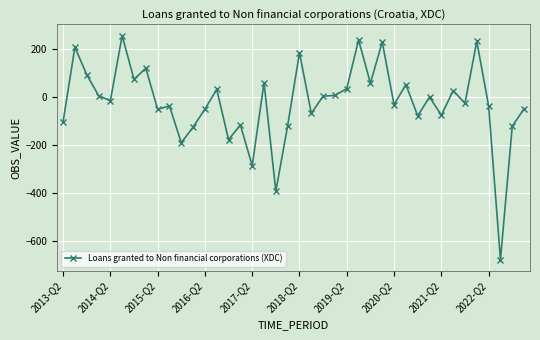

What is the sum of all values?

-945.2